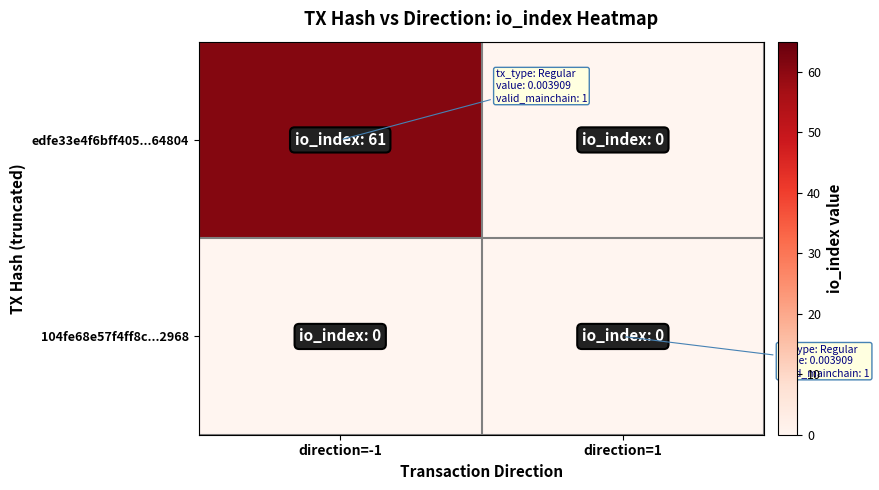

List the series in order of their overall mean, highest first.

edfe33e4f6bff405...64804, 104fe68e57f4ff8c...2968